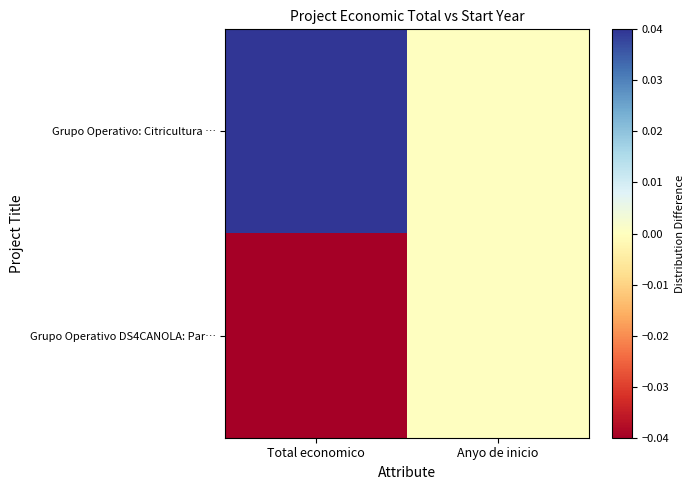

What is the difference between the highest and lowest values at Total economico?

0.1